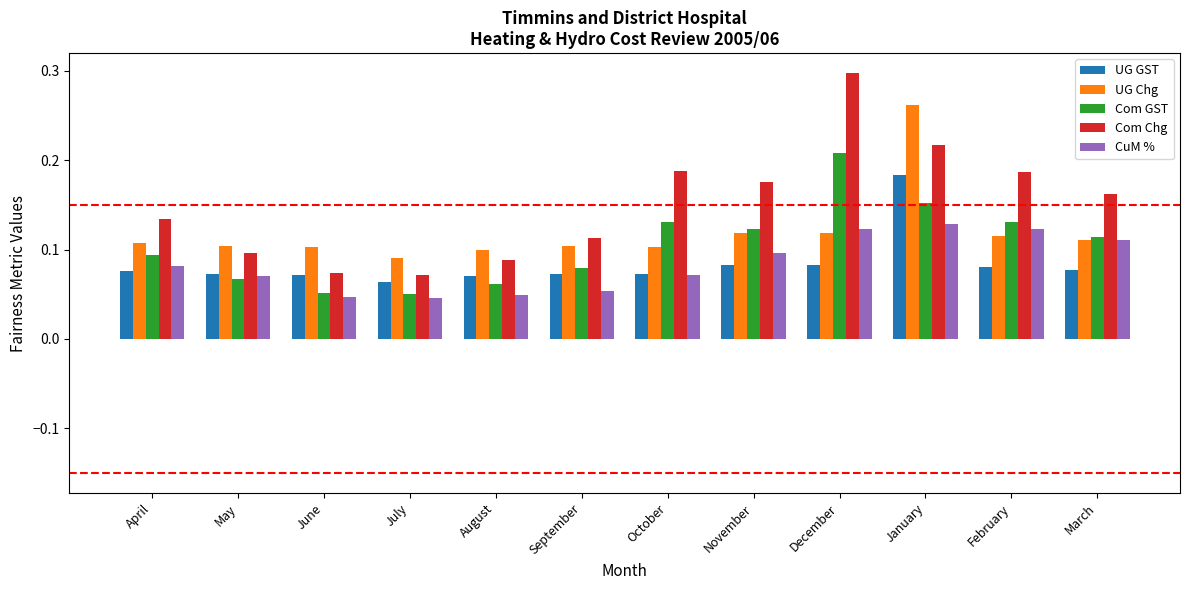

Which category has the highest value across all series?

December